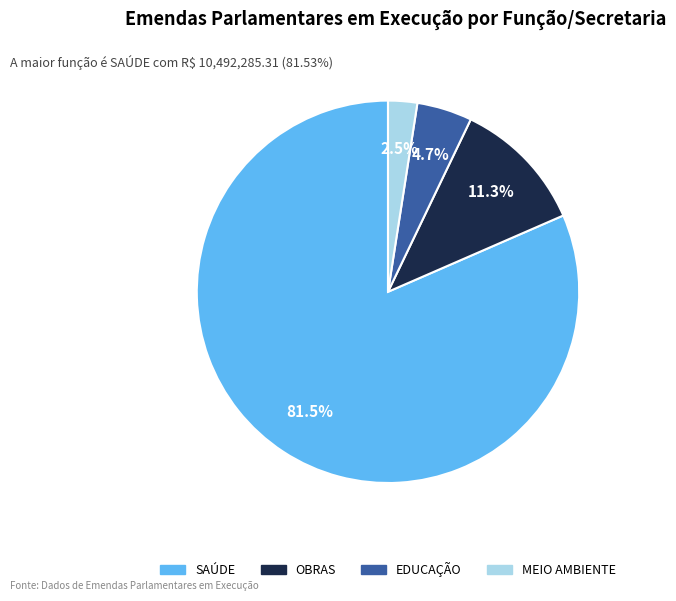

Rank the categories by value from lowest to highest.

MEIO AMBIENTE, EDUCAÇÃO, OBRAS, SAÚDE